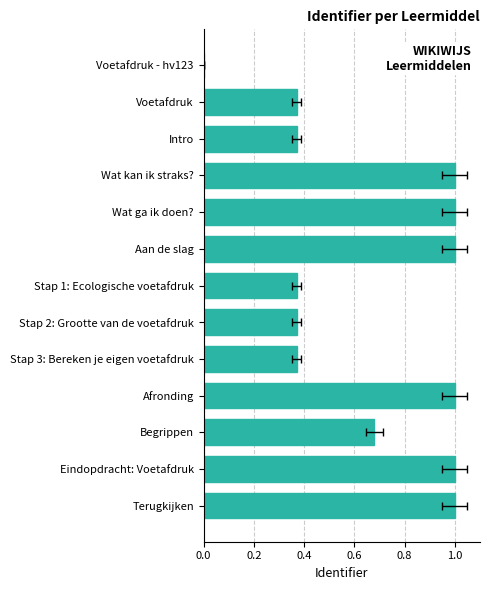

What is the value of the 12th bar from the left?

1.0